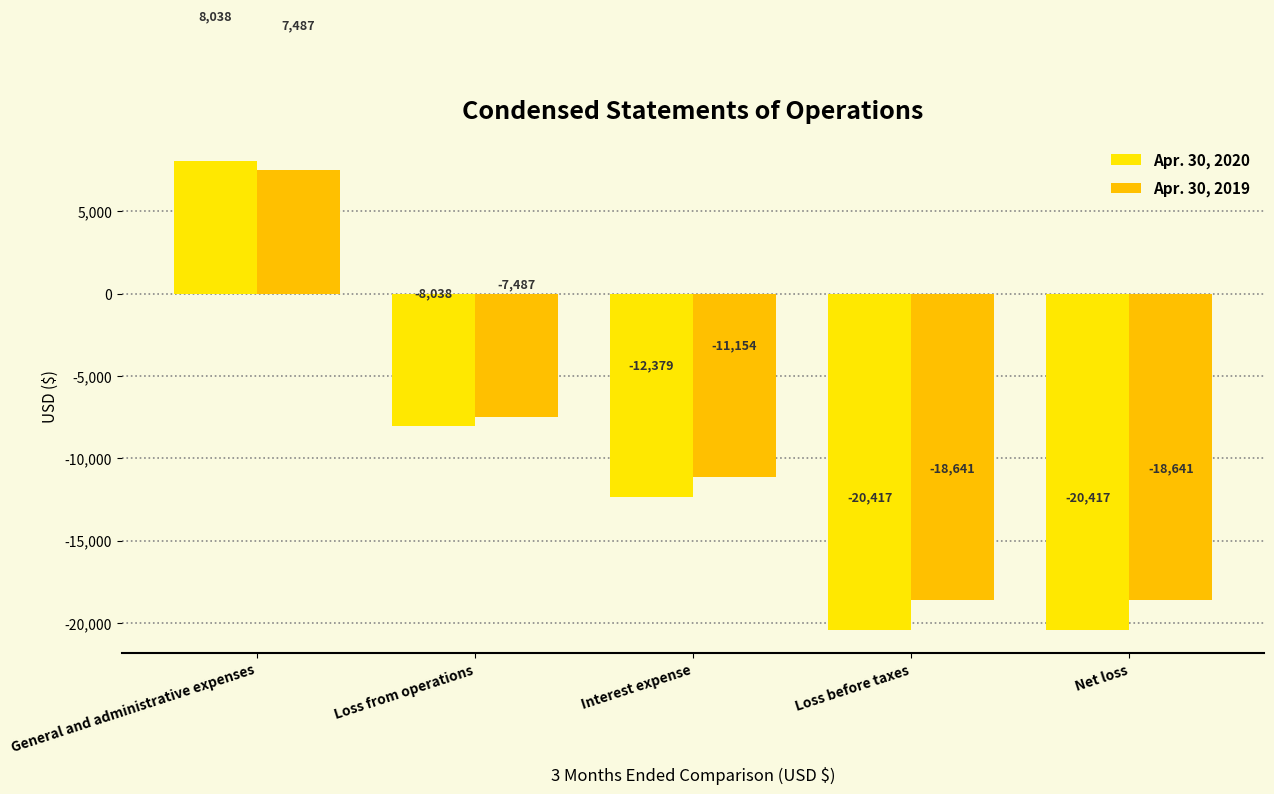

What is the difference between the second highest and minimum values in the Apr. 30, 2019 series?

11154